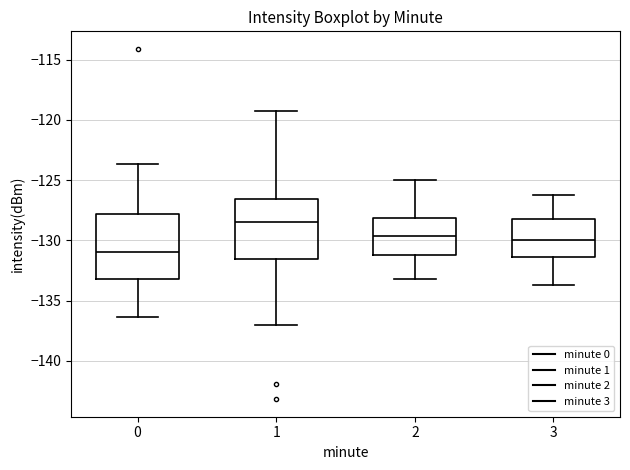

Reading left to right, read every box against the y-axis: the position of its median line, the range the box covers, and the ends of its whiskers. The values are not printed on the chart, so give them approximately, as read against the axis.

0: median -131.0, box -133.0 to -128.0, whiskers -136.5 to -123.5
1: median -128.5, box -131.5 to -126.5, whiskers -137.0 to -119.5
2: median -129.5, box -131.0 to -128.0, whiskers -133.0 to -125.0
3: median -130.0, box -131.5 to -128.0, whiskers -133.5 to -126.0